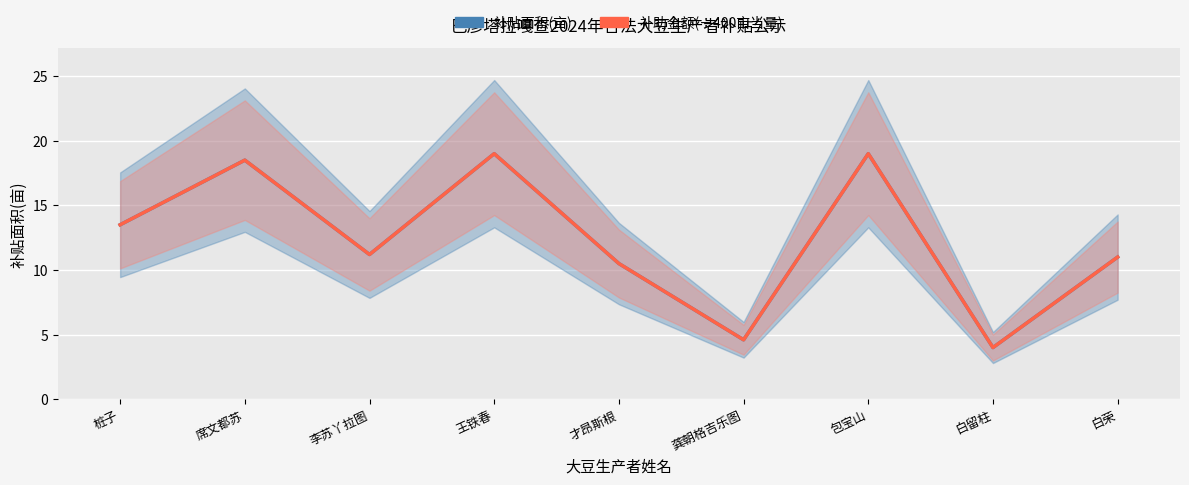

True or false: 补助金额(÷400) and 补贴面积(亩) intersect in this chart.

False